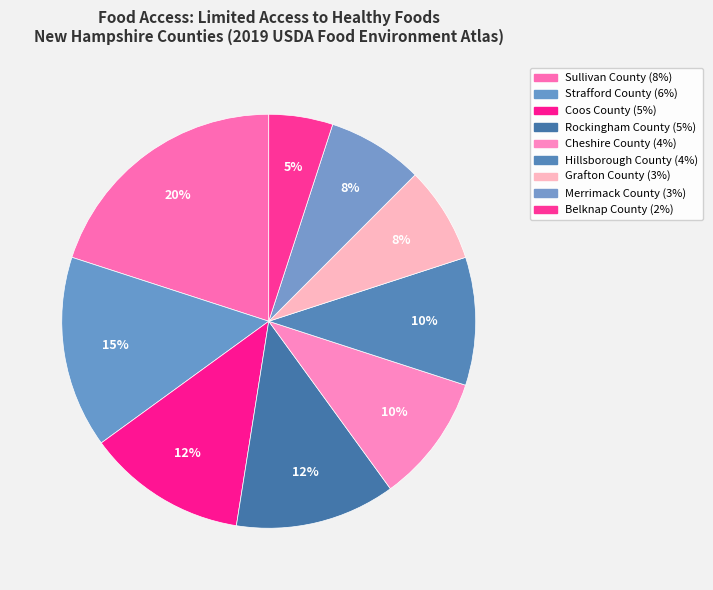

How many segments does this pie chart have?

9